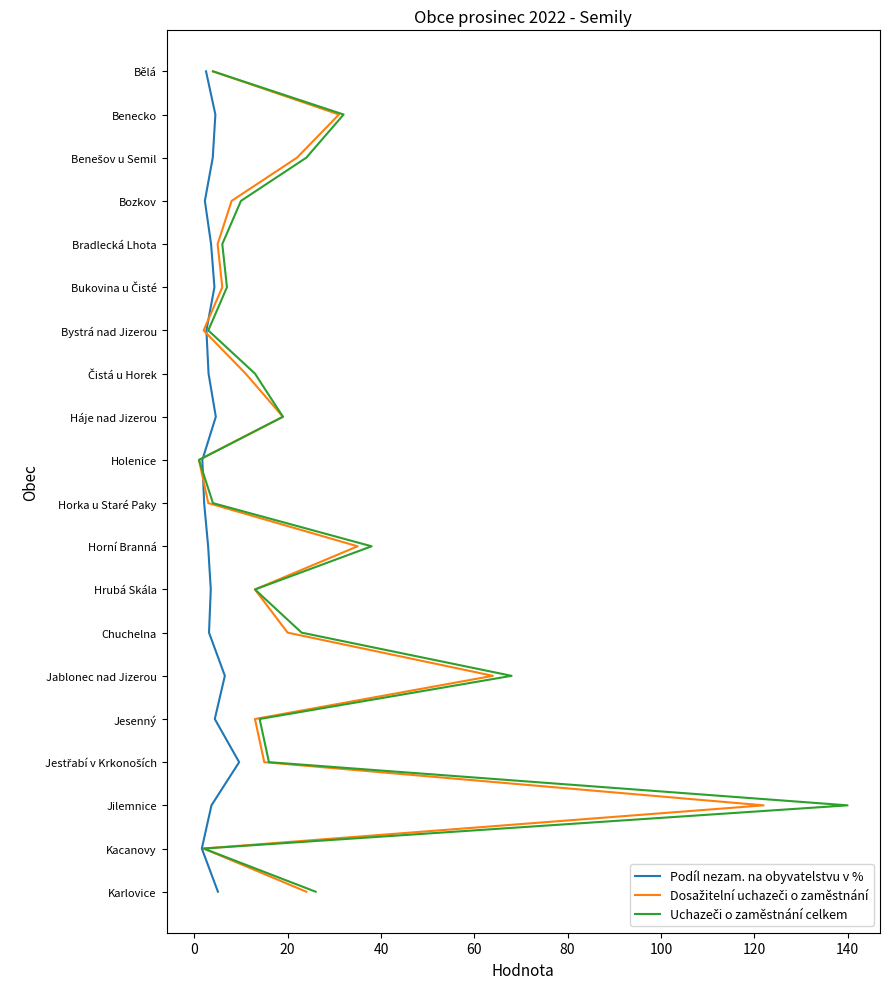

What are all the series names shown in the legend?

Podíl nezam. na obyvatelstvu v %, Dosažitelní uchazeči o zaměstnání, Uchazeči o zaměstnání celkem